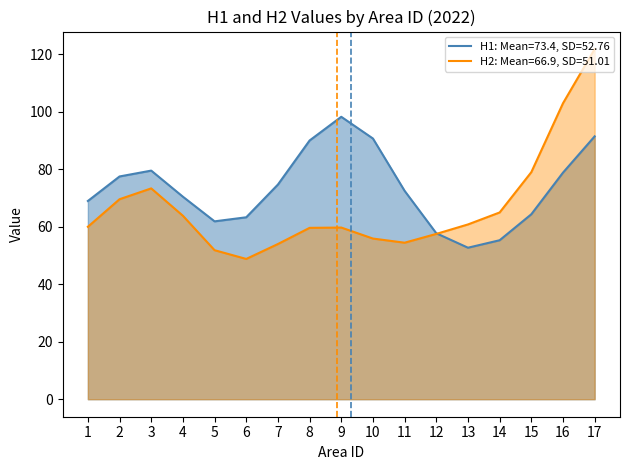

What is the sum of all H1 values?

1248